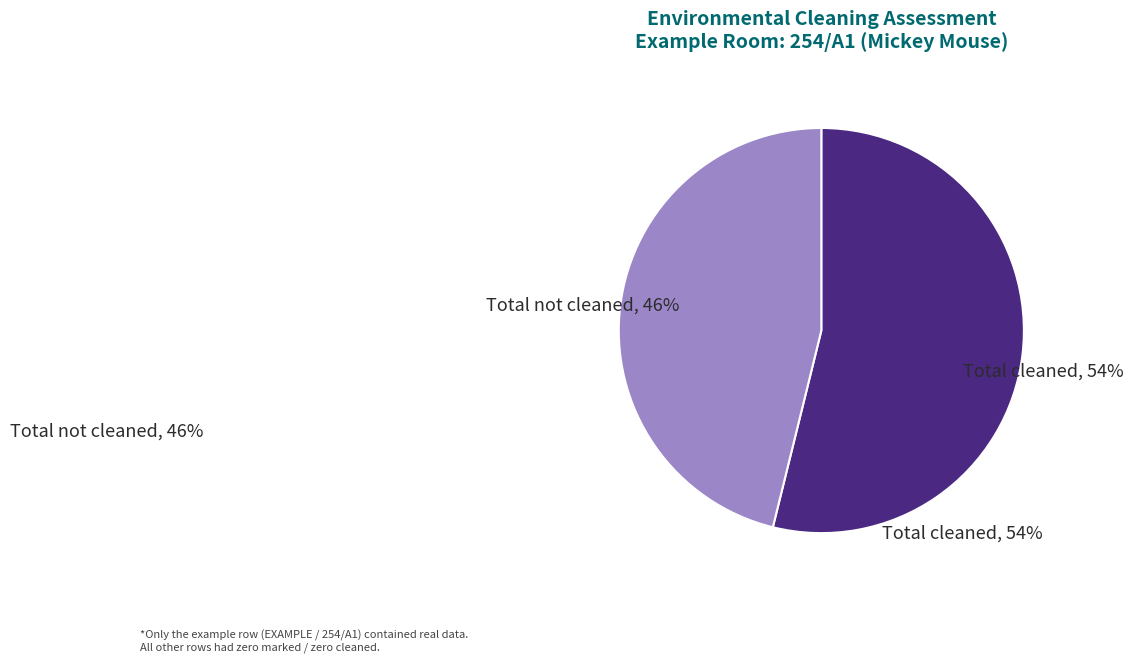

Rank the categories by value from lowest to highest.

Total not cleaned, Total cleaned